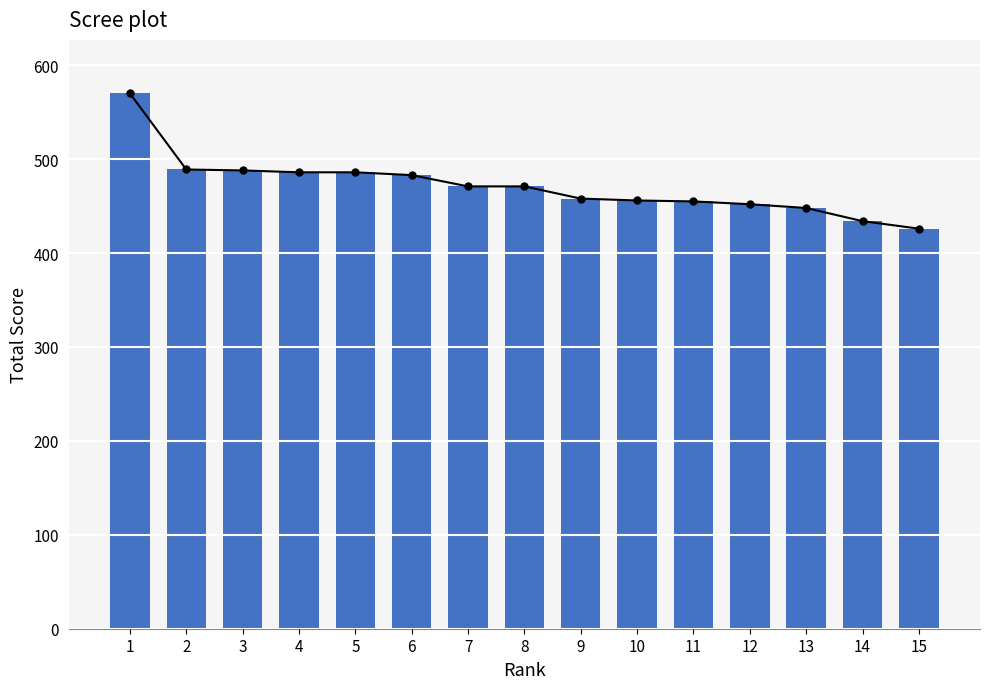

Is the value of Trend line at 9 greater than the value of Total Score at 1?

No